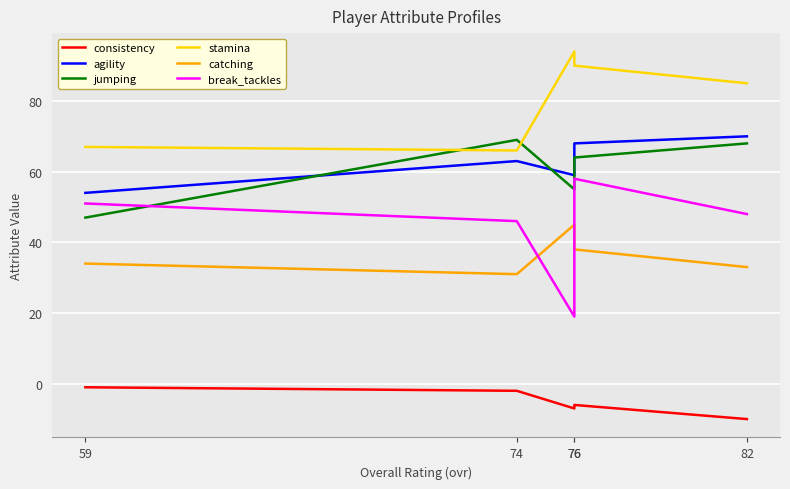

Which category has the lowest value across all series?

82